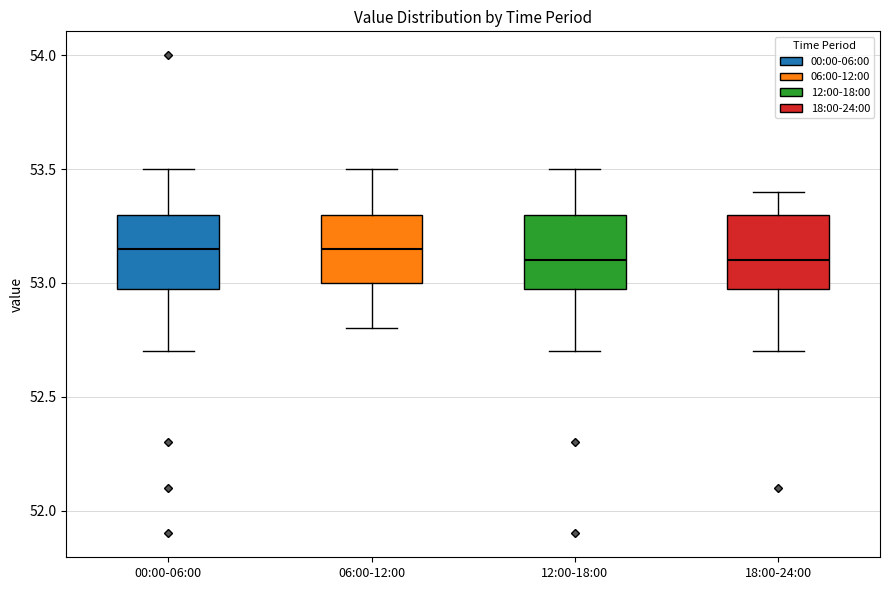

Reading left to right, read every box against the y-axis: the position of its median line, the range the box covers, and the ends of its whiskers. The values are not printed on the chart, so give them approximately, as read against the axis.

00:00-06:00: median 53.15, box 53.00 to 53.30, whiskers 52.70 to 53.50
06:00-12:00: median 53.15, box 53.00 to 53.30, whiskers 52.80 to 53.50
12:00-18:00: median 53.10, box 53.00 to 53.30, whiskers 52.70 to 53.50
18:00-24:00: median 53.10, box 53.00 to 53.30, whiskers 52.70 to 53.40